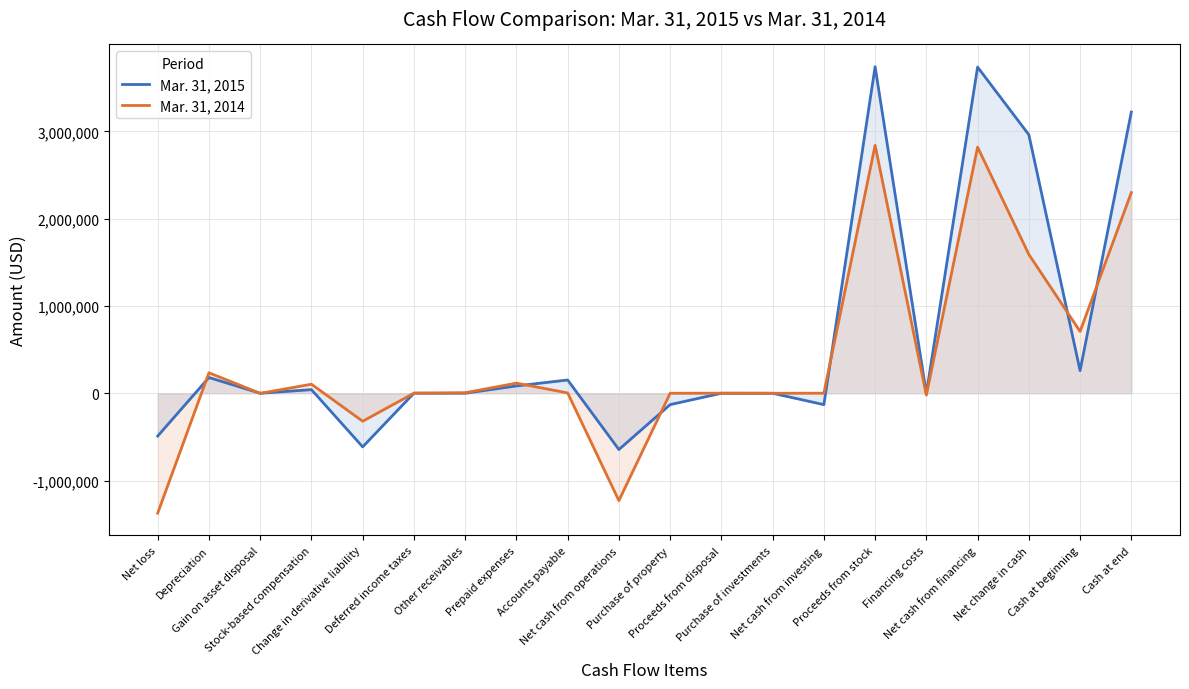

At which category is the sum across all series the highest?

Proceeds from stock